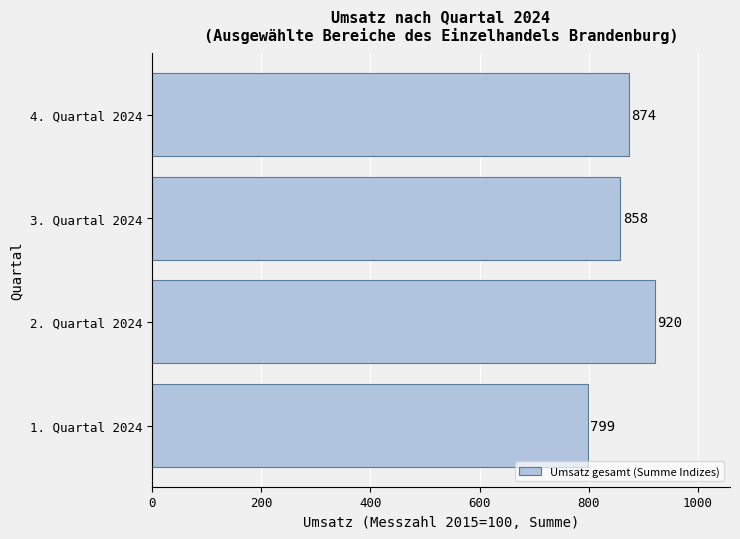

What is the greatest value displayed?

920.5